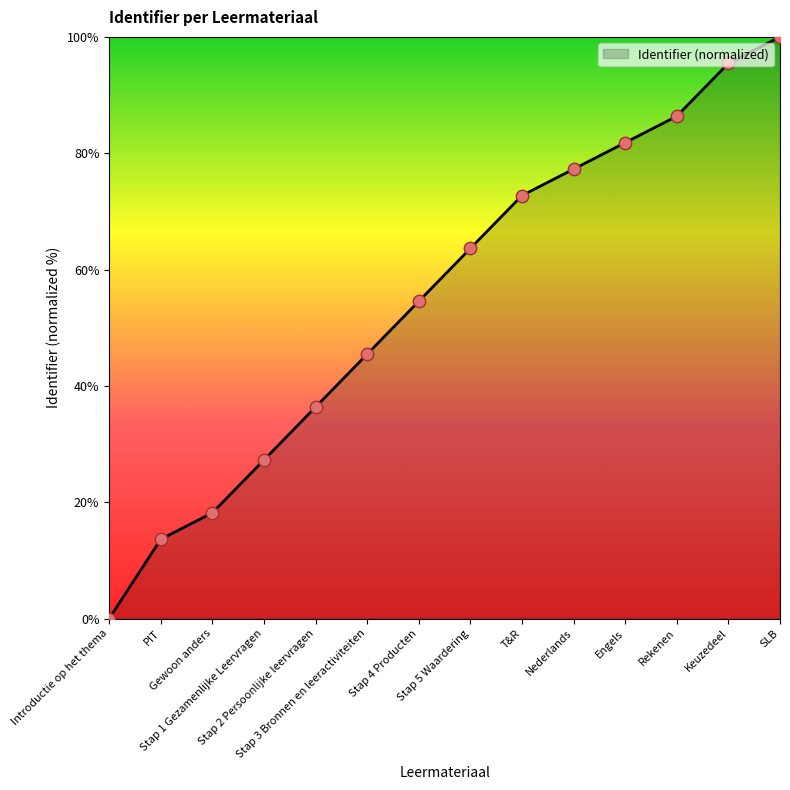

Between PIT and Gewoon anders, which is larger?

Gewoon anders